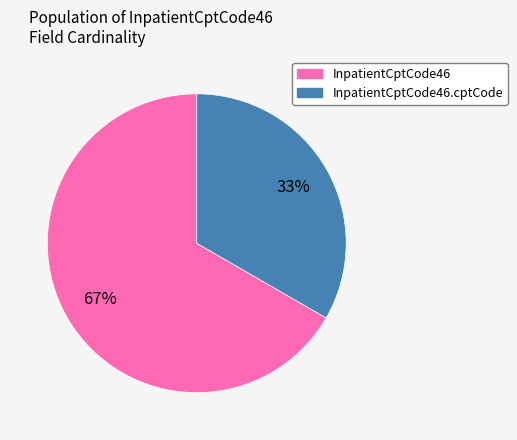

Does any single category account for the majority?

Yes